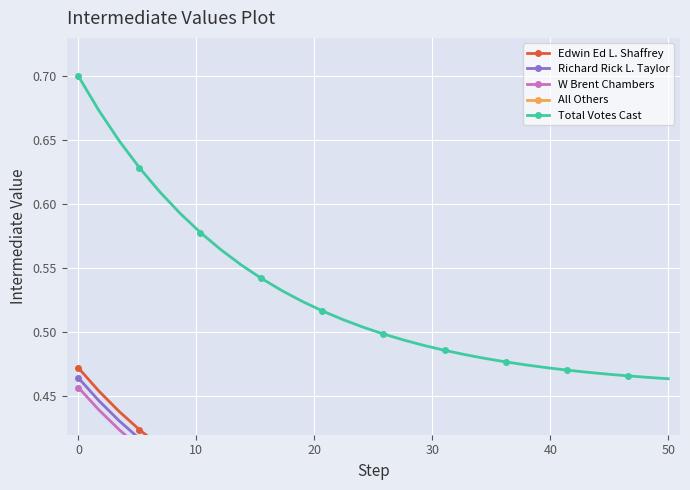

Count the Total Votes Cast values in the range 0 to 1.

30